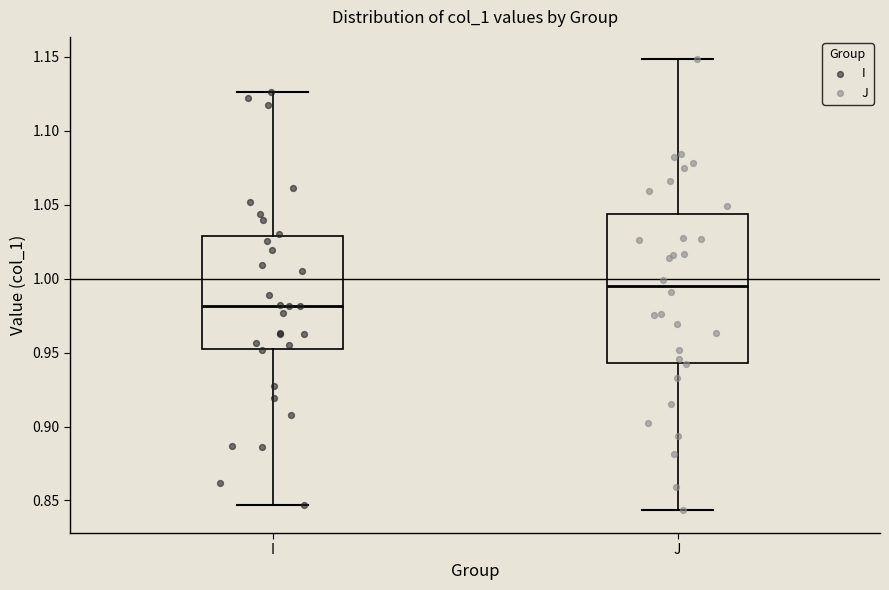

Reading left to right, transcribe this box plot: for each box, give where its median line is, the range the box spans, and where its two whiskers end, as read against the y-axis. The values are not printed on the chart, so give them approximately, as read against the axis.

I: median 0.980, box 0.955 to 1.030, whiskers 0.845 to 1.125
J: median 0.995, box 0.945 to 1.045, whiskers 0.845 to 1.150